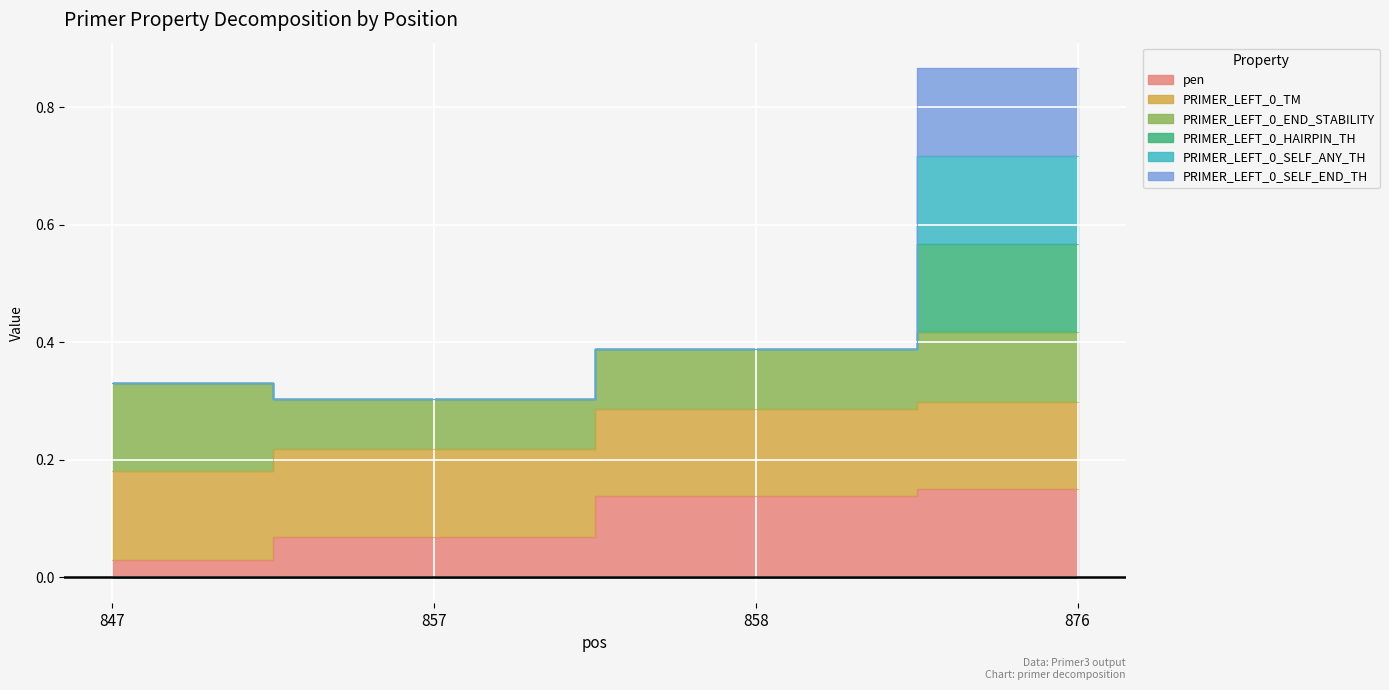

At which label is PRIMER_LEFT_0_TM closest to 0?

847